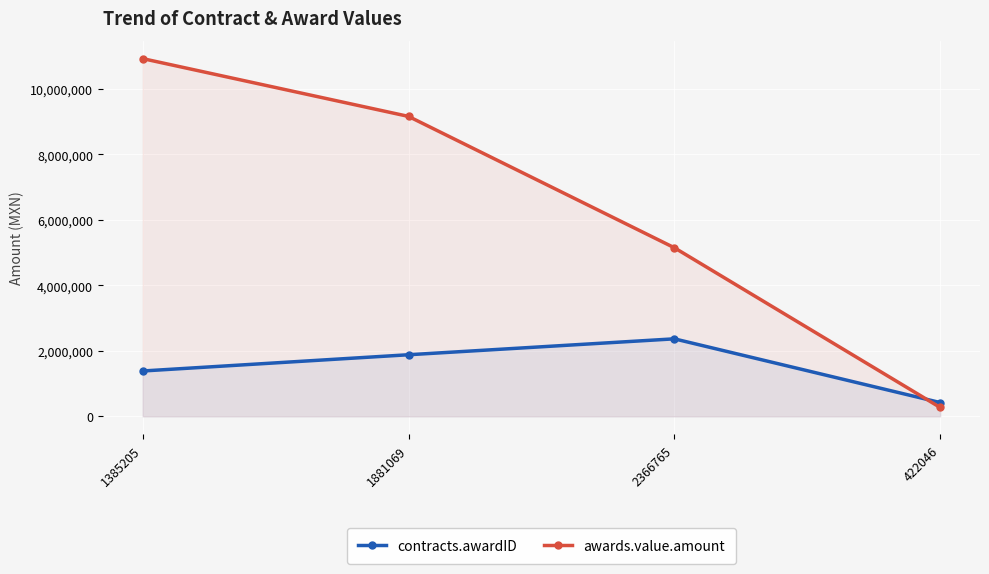

True or false: contracts.awardID and awards.value.amount cross at least once.

True